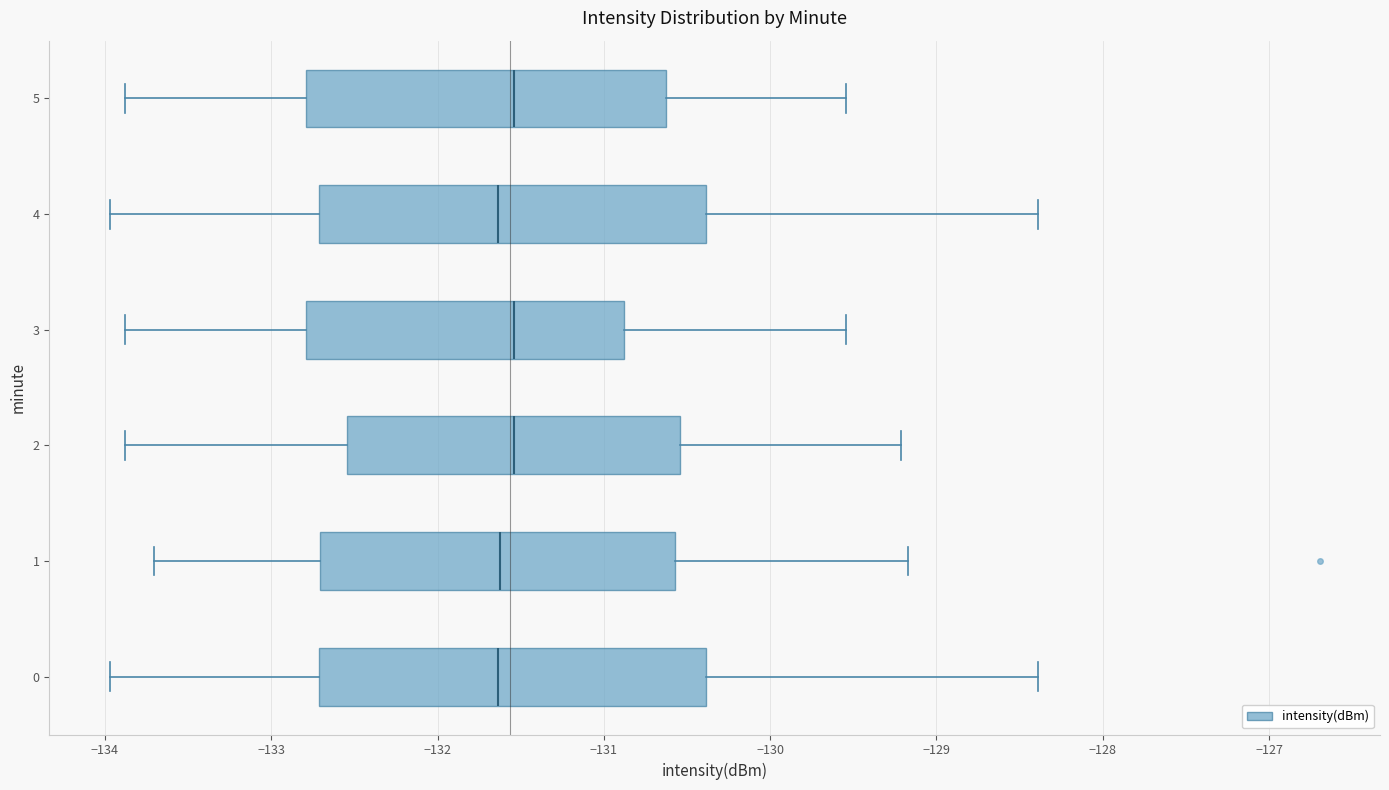

Reading bottom to top, transcribe this box plot: for each box, give where its median line is, the range the box spans, and where its two whiskers end, as read against the x-axis. The values are not printed on the chart, so give them approximately, as read against the axis.

0: median -131.6, box -132.7 to -130.4, whiskers -134.0 to -128.4
1: median -131.6, box -132.7 to -130.6, whiskers -133.7 to -129.2
2: median -131.5, box -132.5 to -130.5, whiskers -133.9 to -129.2
3: median -131.5, box -132.8 to -130.9, whiskers -133.9 to -129.5
4: median -131.6, box -132.7 to -130.4, whiskers -134.0 to -128.4
5: median -131.5, box -132.8 to -130.6, whiskers -133.9 to -129.5